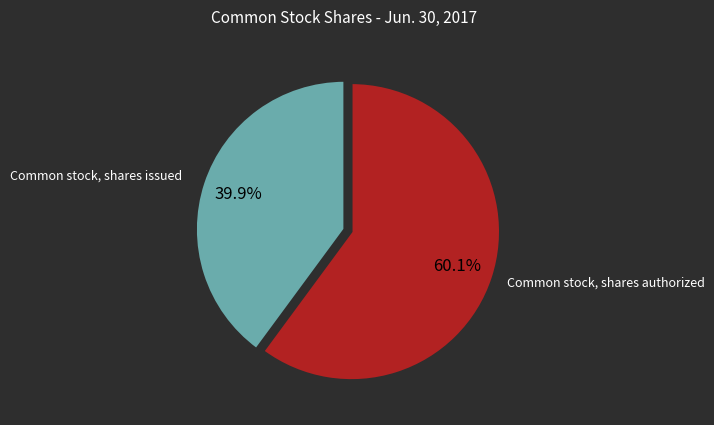

To the nearest percent, what is the combined percentage of Common stock, shares authorized and Common stock, shares issued?

100%